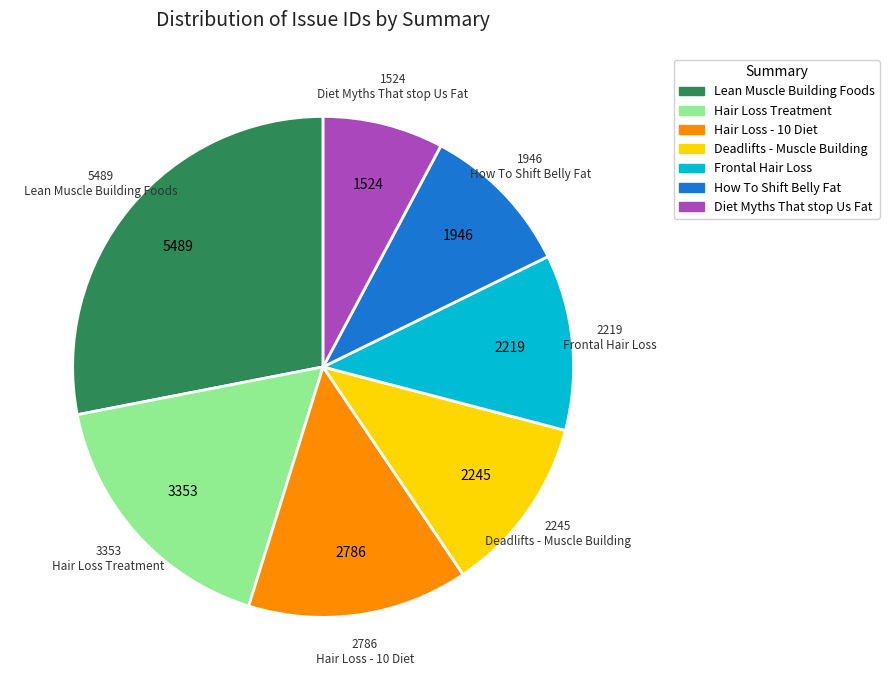

Is there a majority slice in this chart?

No